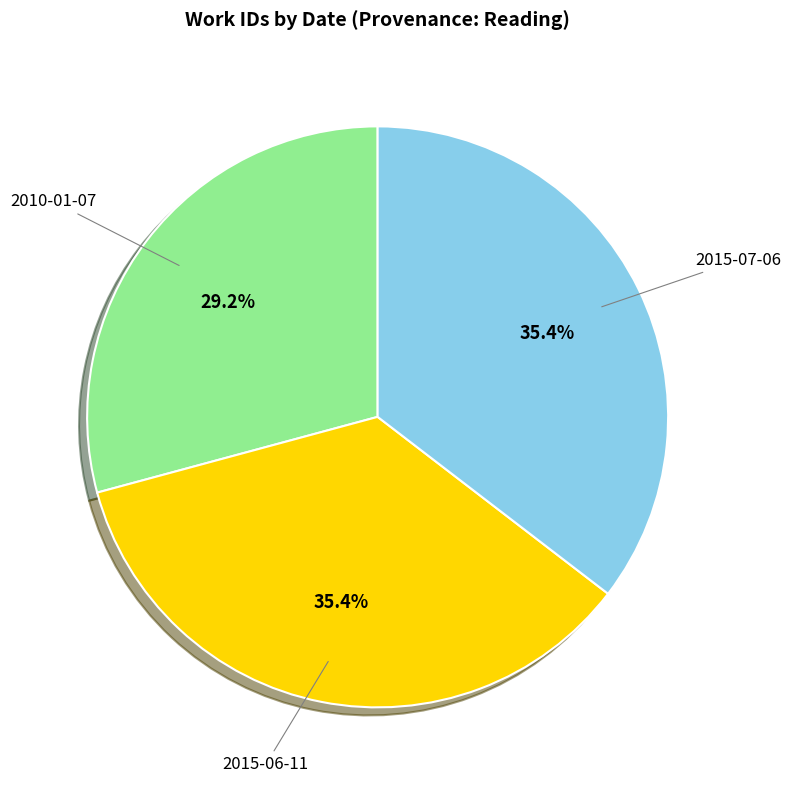

To the nearest percent, what is the average slice percentage?

33%